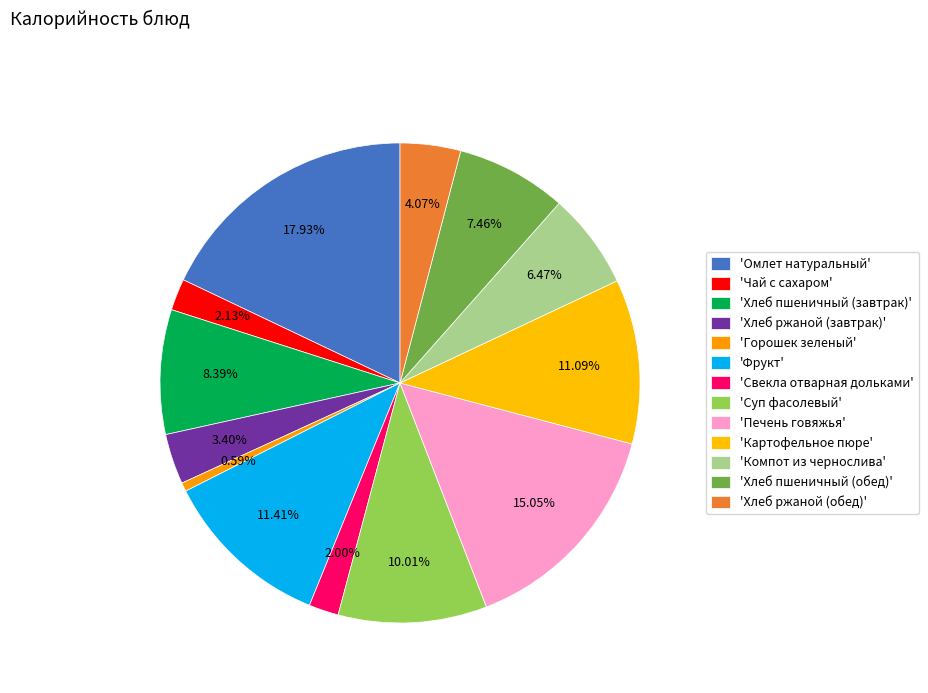

How many slices are in this pie chart?

13